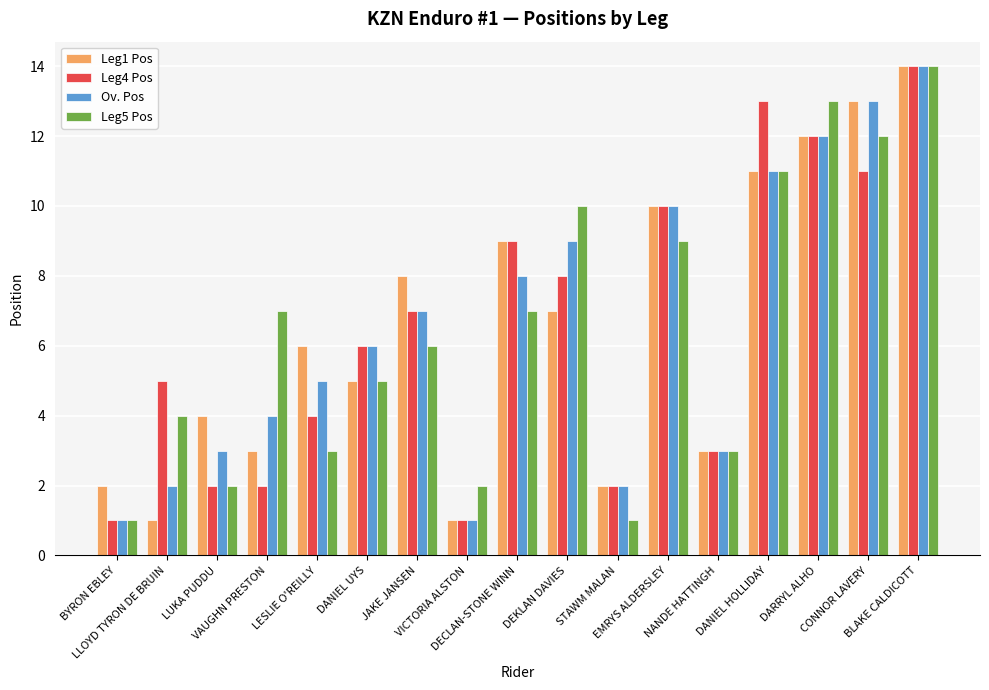

Between VICTORIA ALSTON and BLAKE CALDICOTT, which is larger?

BLAKE CALDICOTT